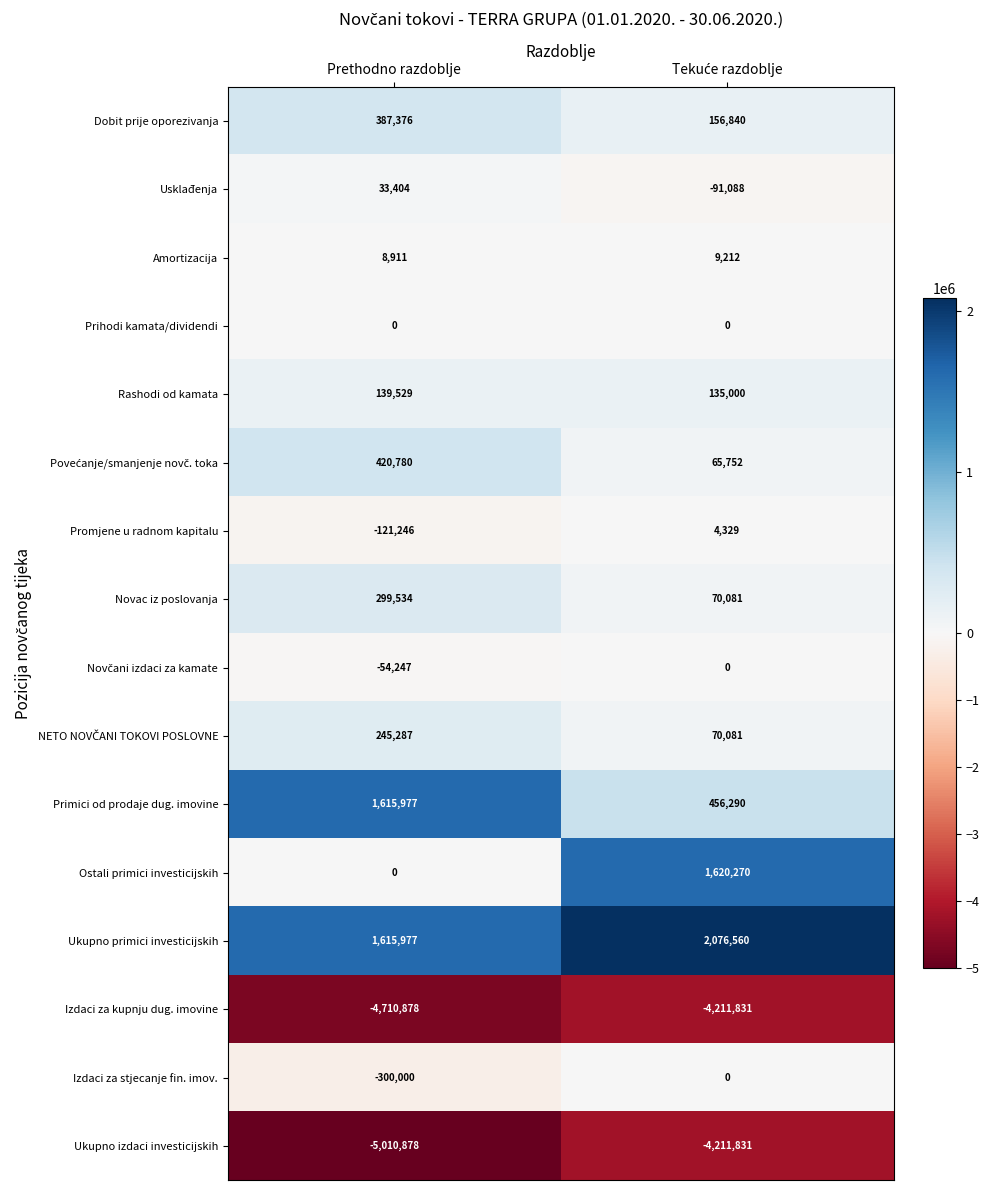

What is the average value of the Promjene u radnom kapitalu series?

-58458